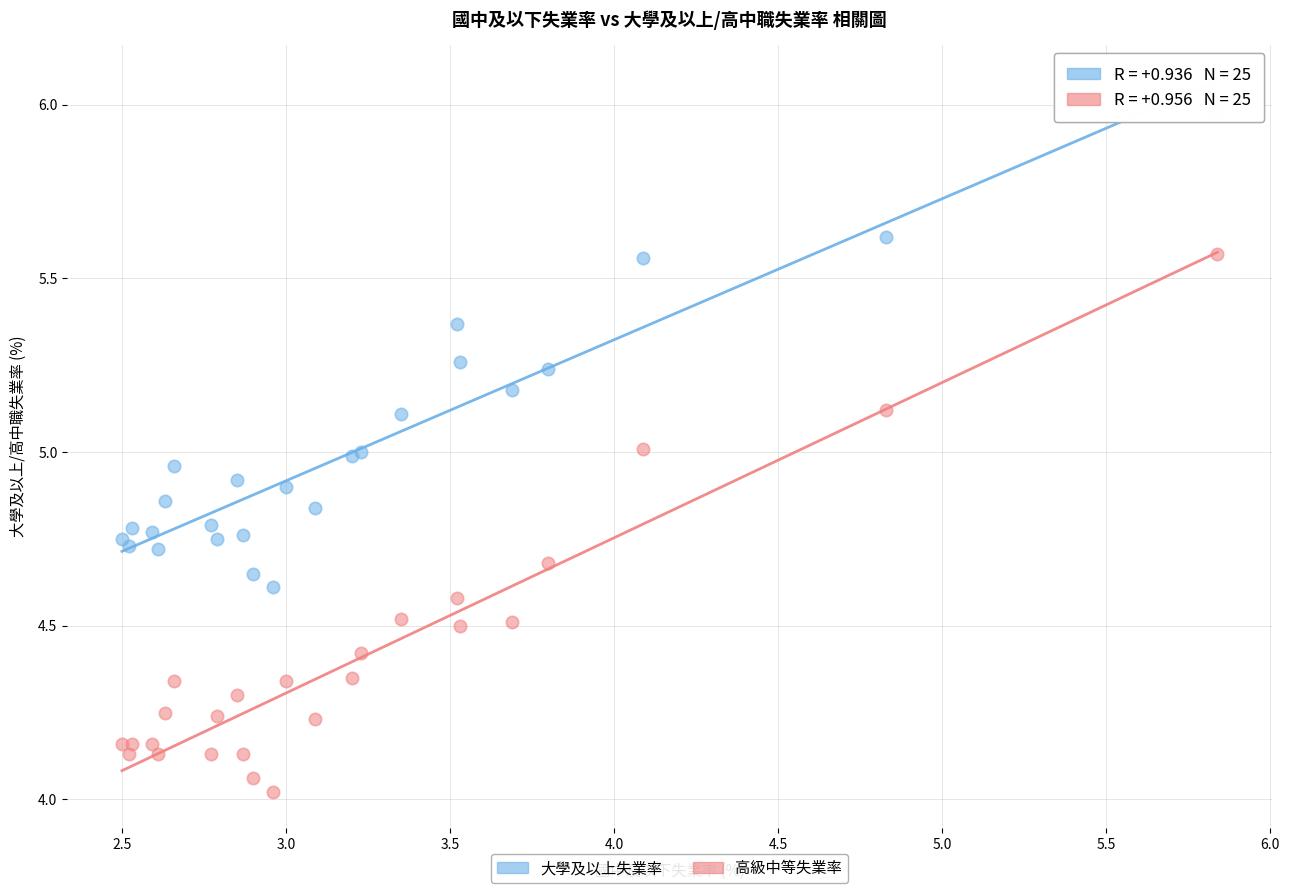

Which series contains the highest Y value?

大學及以上失業率